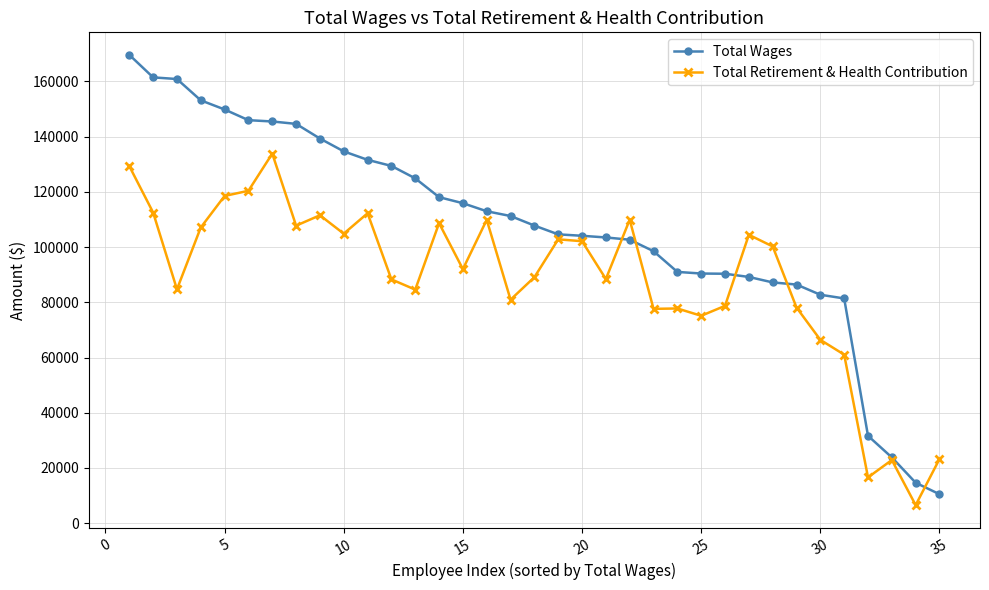

What is the sum of all Total Retirement & Health Contribution values?

3088019